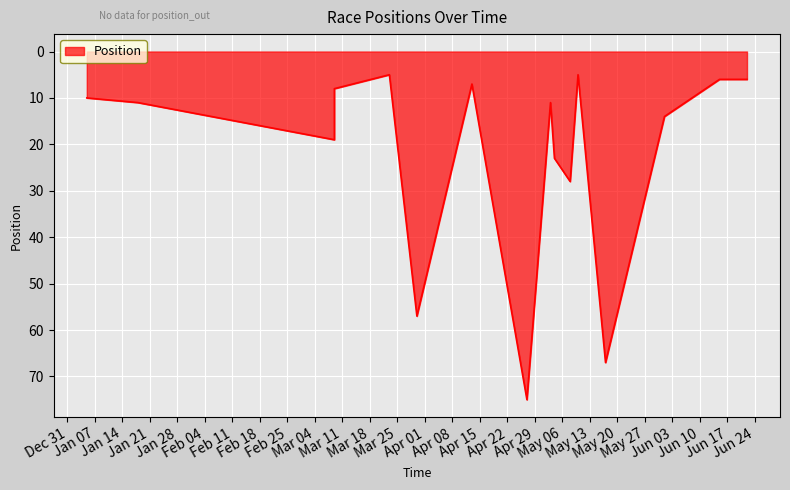

Read the value at 23/03/2025.

5